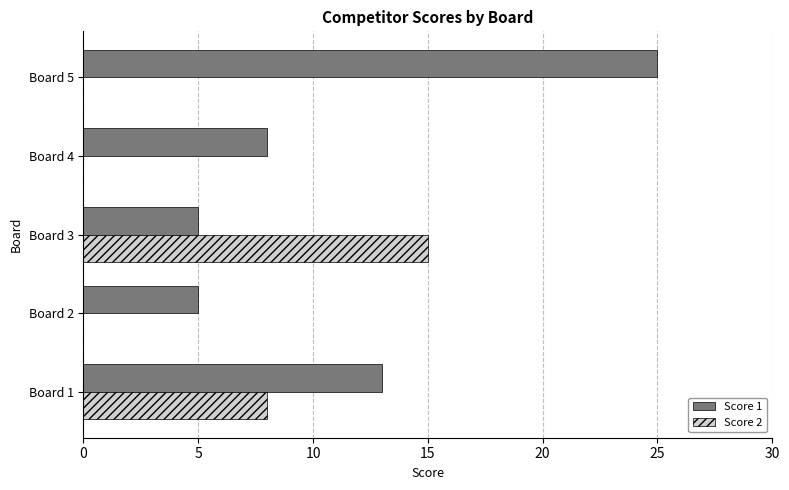

The value of Score 1 at Board 4 is 3. True or false?

False